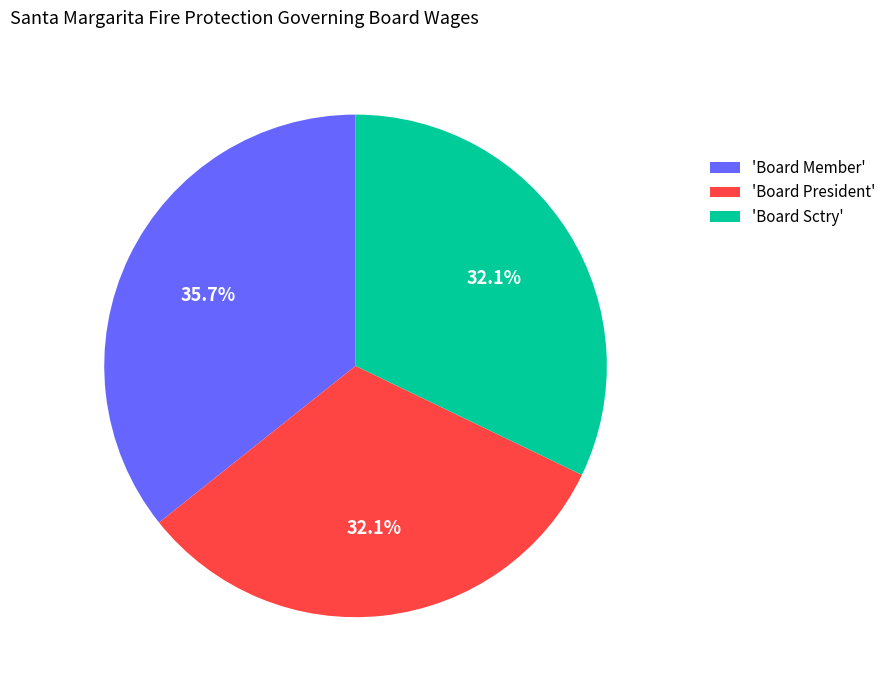

Is there a majority slice in this chart?

No